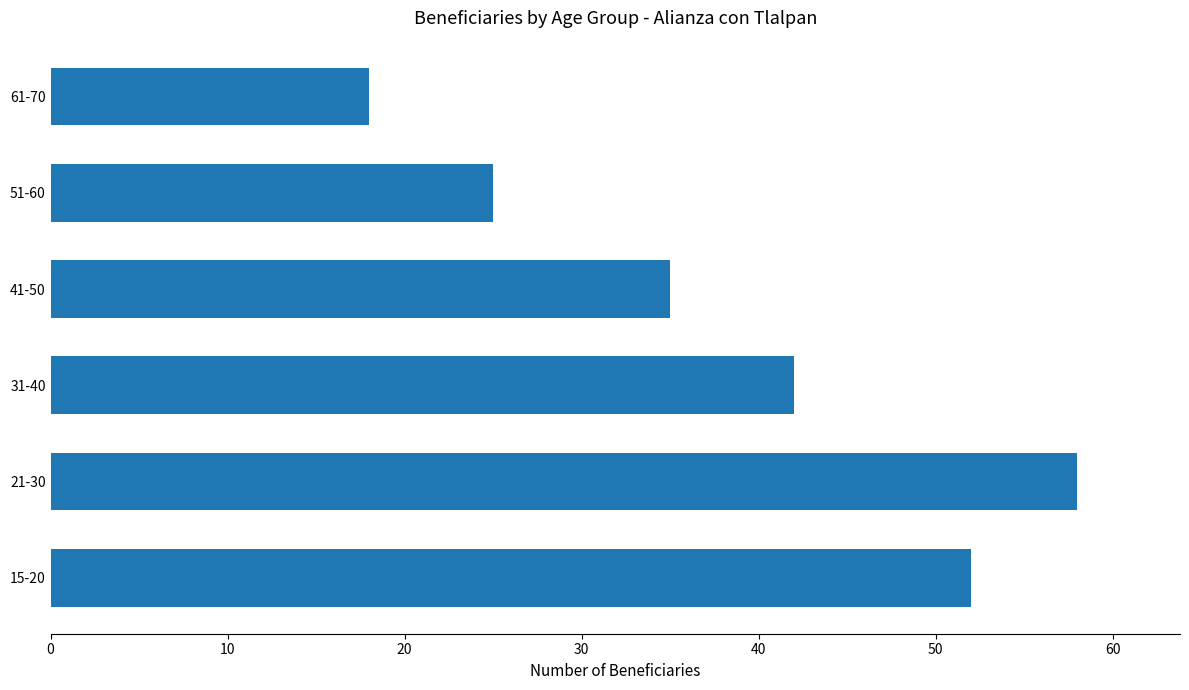

What is the sum of all values?

230